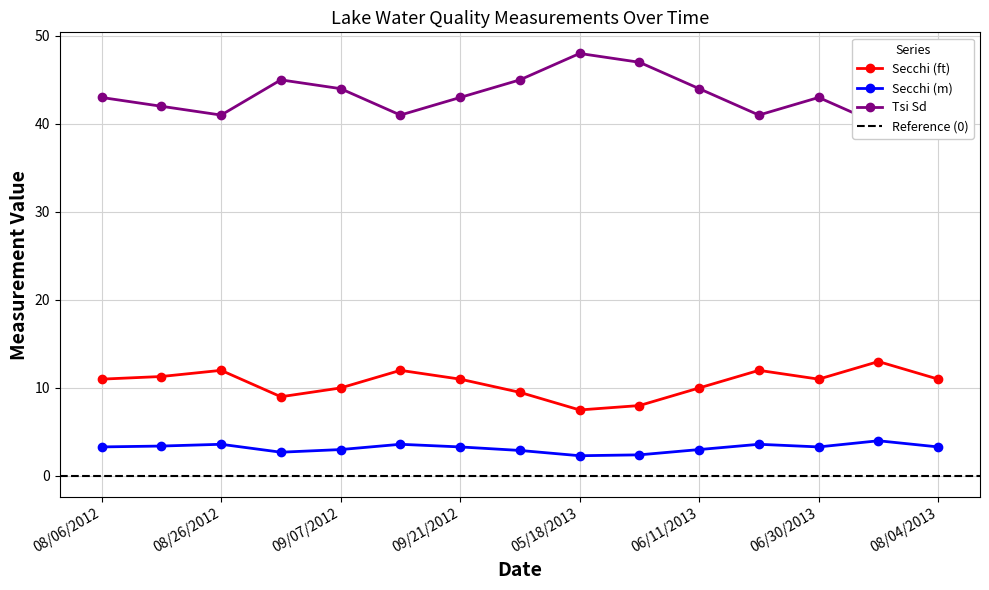

What is the label of the 10th point from the right?

09/14/2012